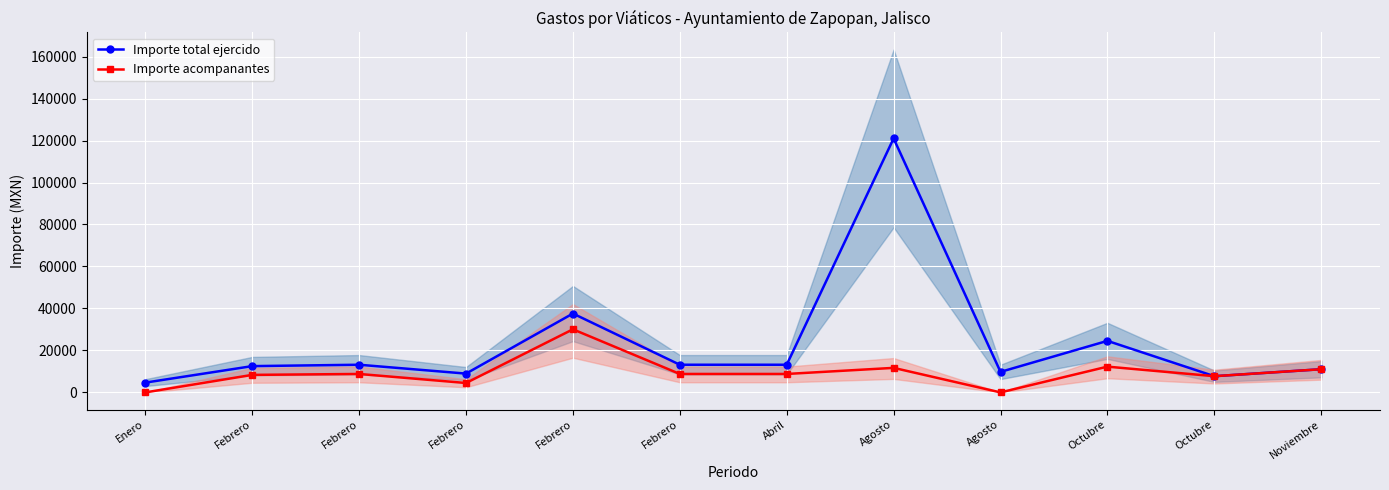

Rank the series by their maximum value, from lowest to highest.

Importe acompanantes, Importe total ejercido